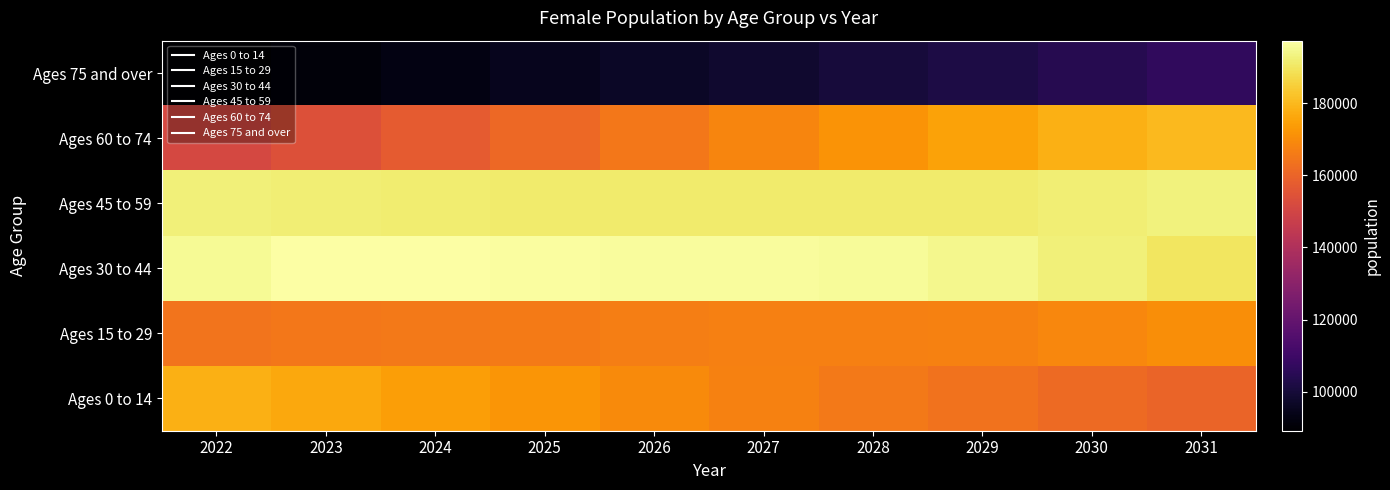

At which category is the sum across all series the highest?

2031